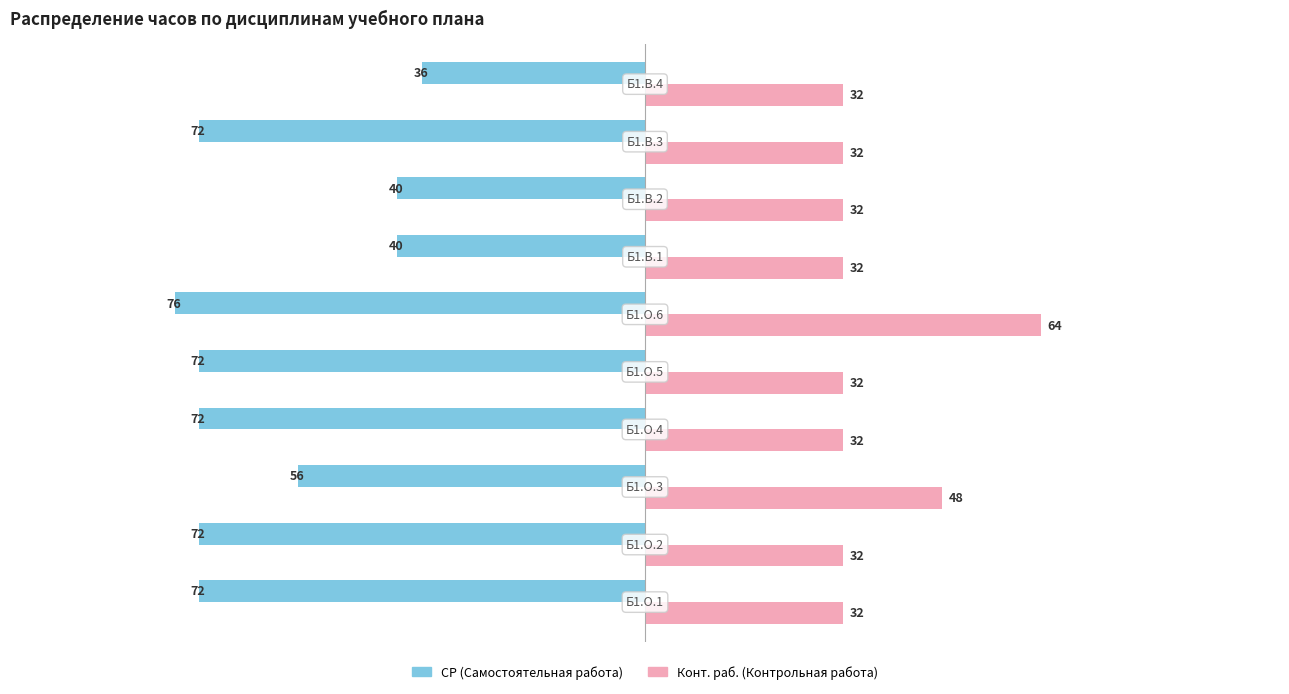

Which series has the largest range (max minus min)?

СР (Самостоятельная работа)